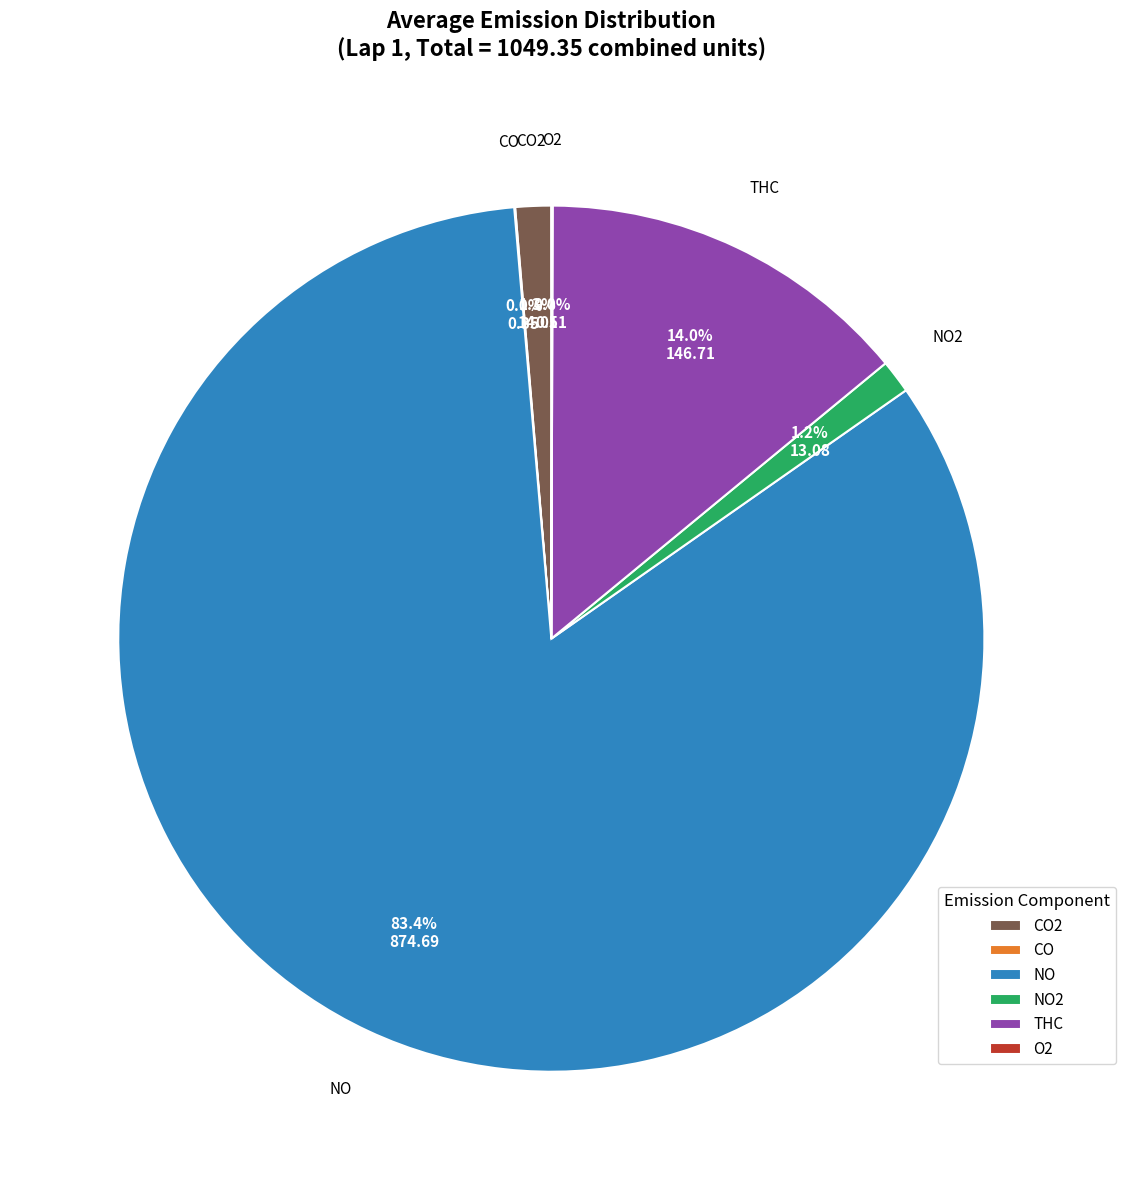

Is the sum of NO and THC greater than half?

Yes